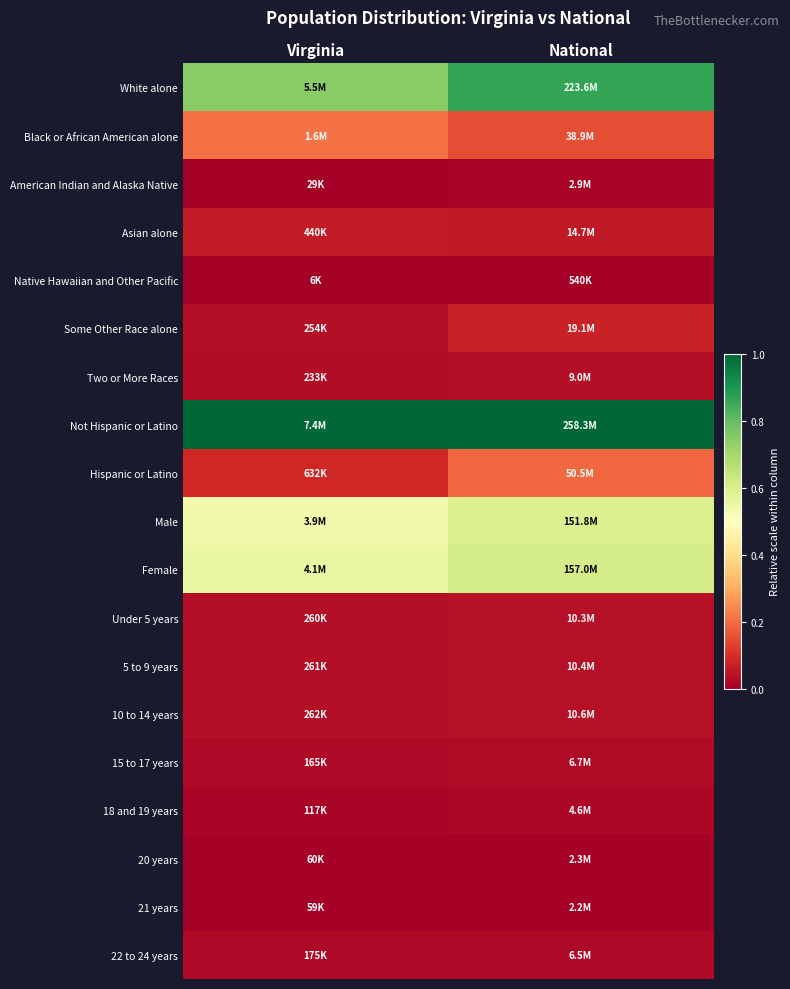

List the series in order of their peak value, highest first.

Not Hispanic or Latino, White alone, Female, Male, Black or African American alone, Hispanic or Latino, Some Other Race alone, Asian alone, 10 to 14 years, 5 to 9 years, Under 5 years, Two or More Races, 15 to 17 years, 22 to 24 years, 18 and 19 years, American Indian and Alaska Native, 20 years, 21 years, Native Hawaiian and Other Pacific